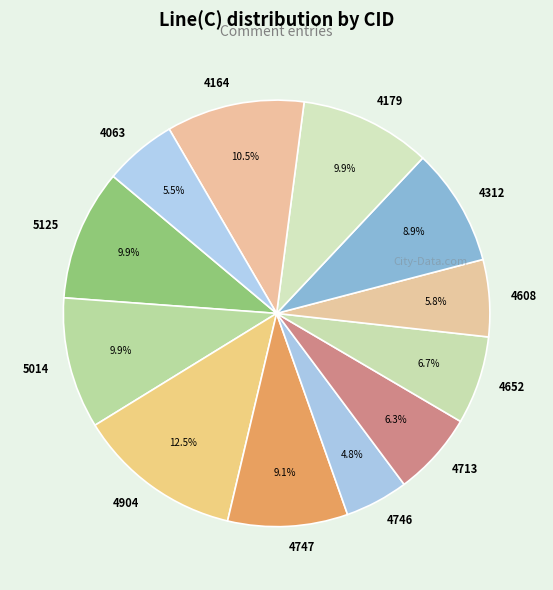

Between 4746 and 4747, which is larger?

4747